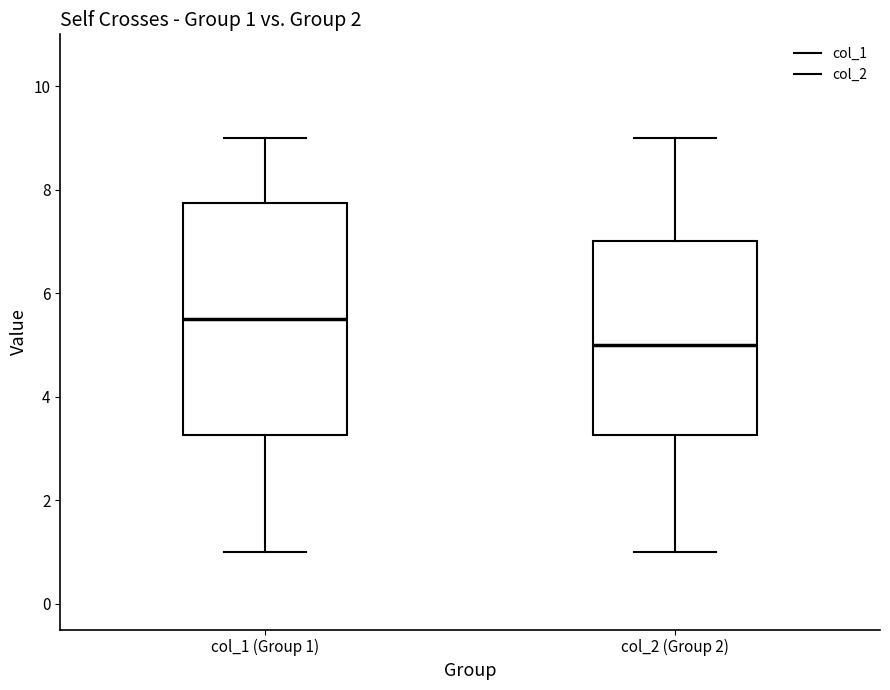

Which box has the highest median line?

col_1 (Group 1)